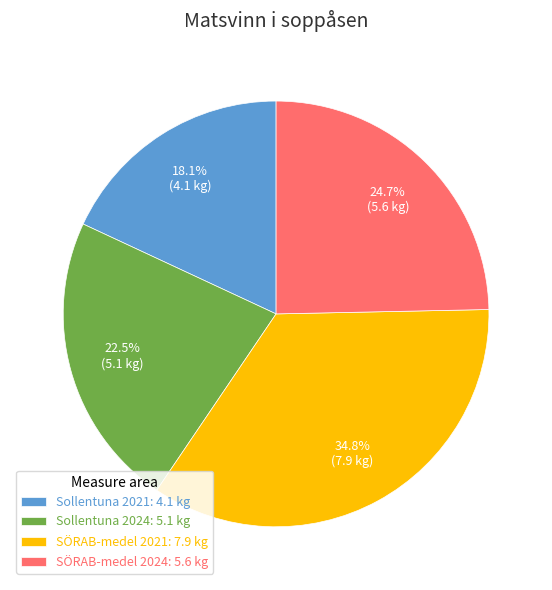

How much of the chart is everything except Sollentuna 2021: 4.1 kg?

81.9%